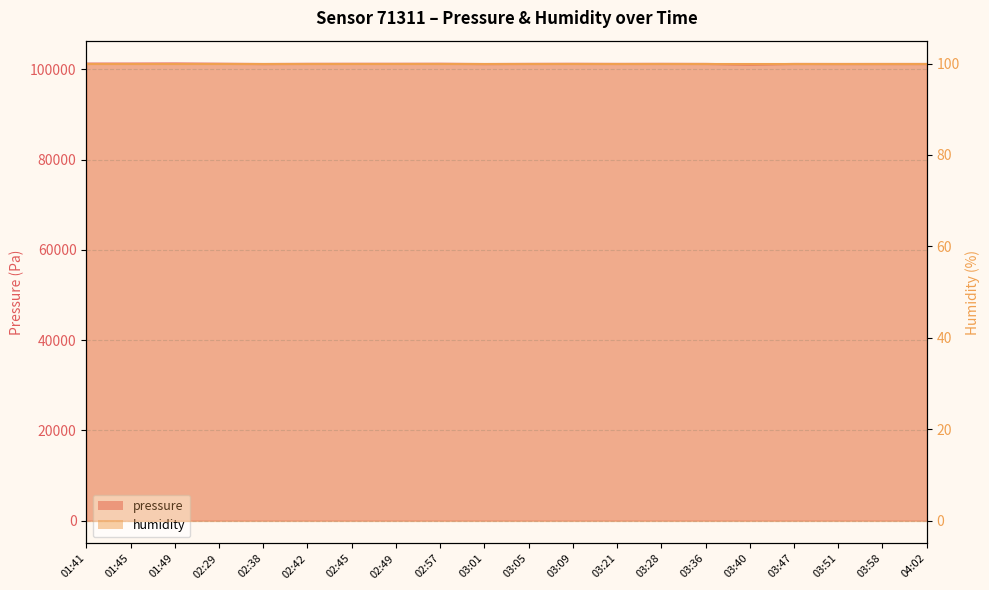

What is the sum of the values at 03:01 and 03:05?

202364.3